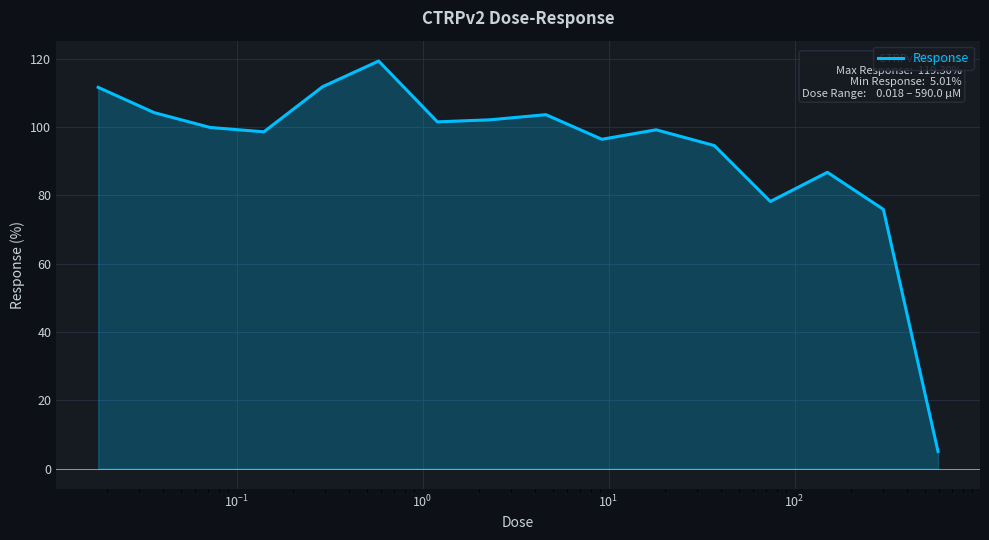

What is the difference between the maximum and minimum values?

114.3